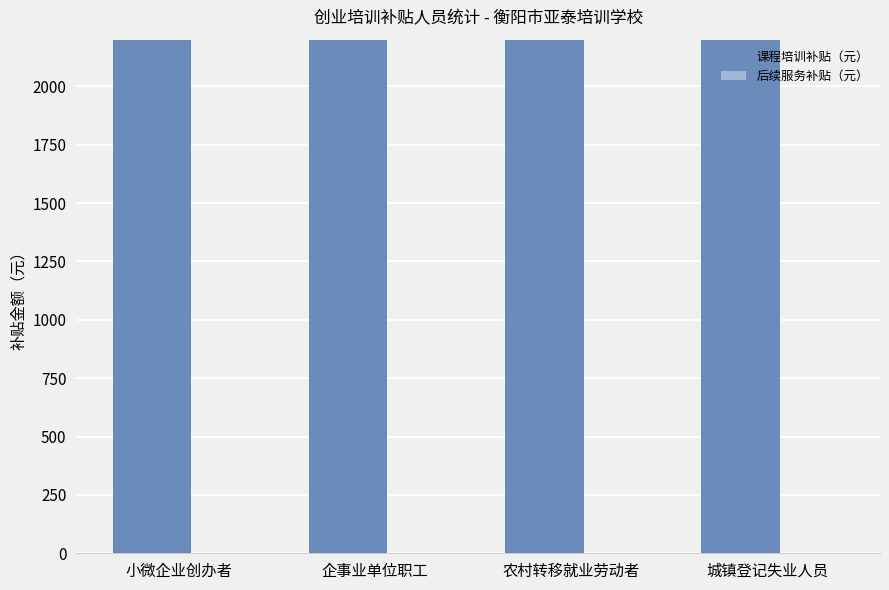

Reading right to left, transcribe all the data shown in this chart.

课程培训补贴（元）: 5100	3400	18700	18700
后续服务补贴（元）: 0	0	0	0